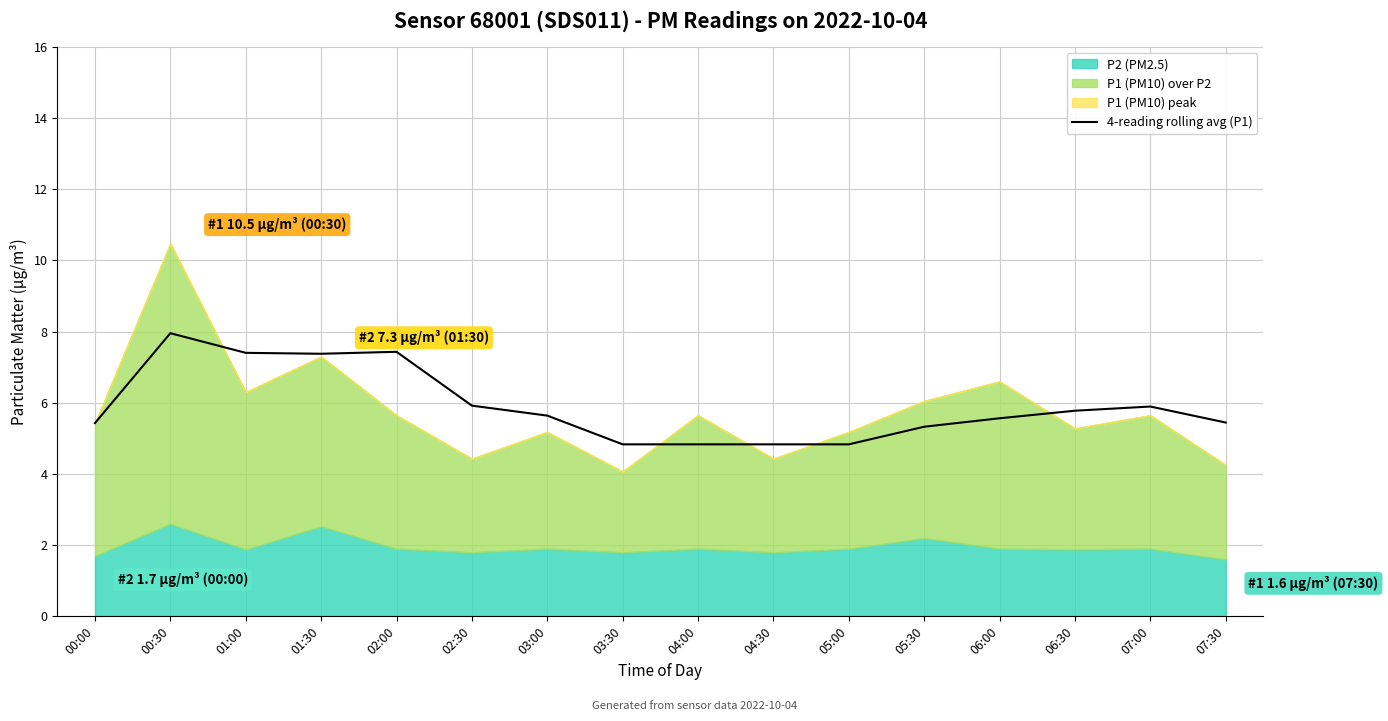

Is it true that the value at 06:30 is 2.1?

False